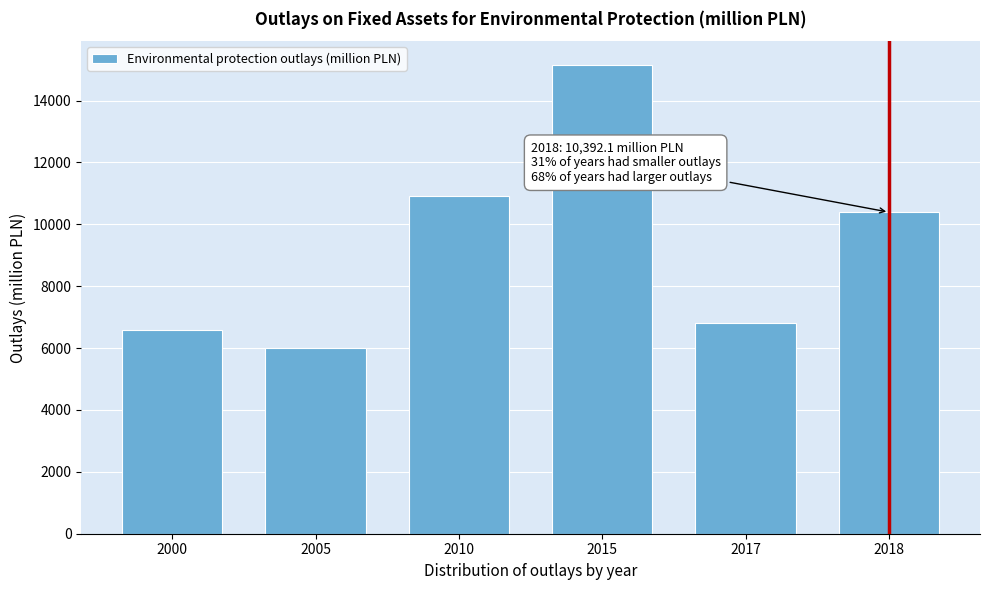

Reading left to right, what are all the values shown in this chart?

6570.3	5986.5	10926.2	15160.0	6825.4	10392.1